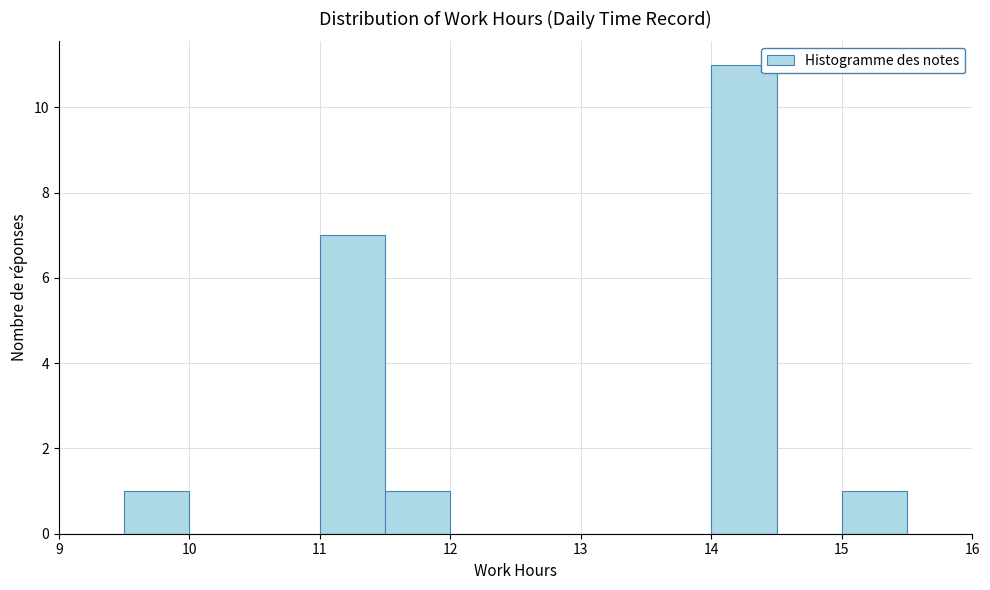

How tall is the bar that spans 9.5 to 10.0 on the x-axis? The values are not printed on the chart, so give them approximately, as read against the axis.

1